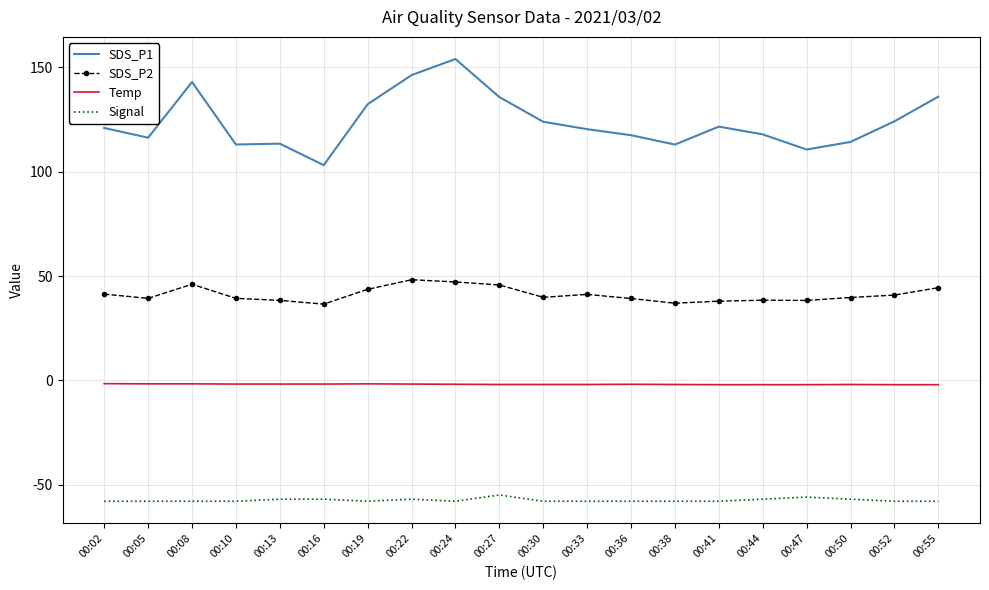

Where is the first local minimum for SDS_P2?

00:05